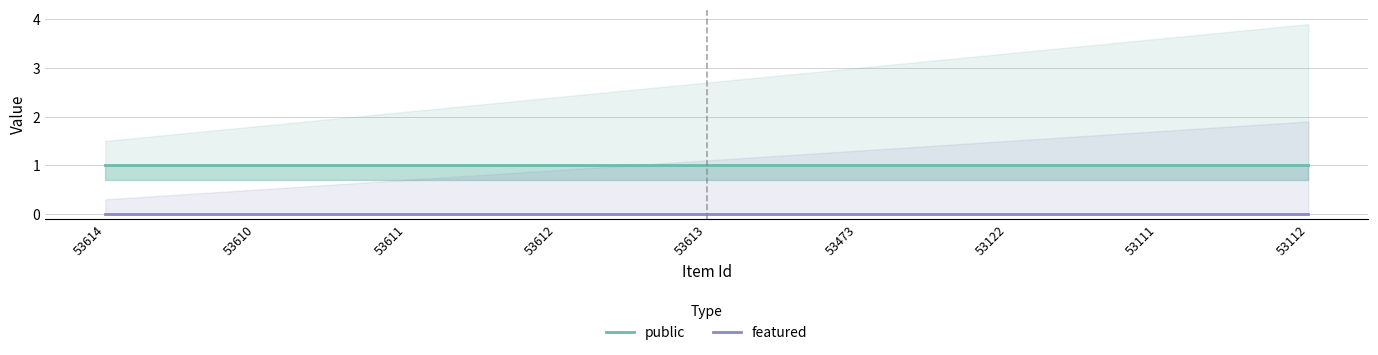

What position from the right is 53111?

2